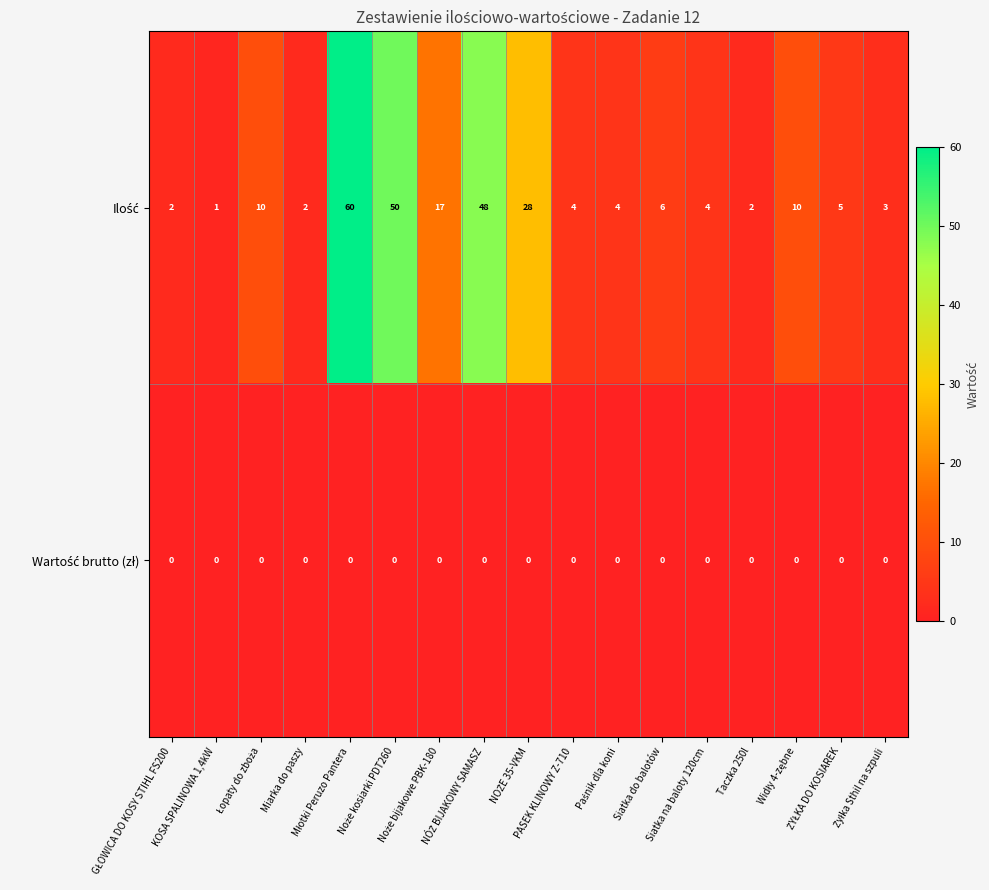

At how many categories does at least one series exceed 18?

4